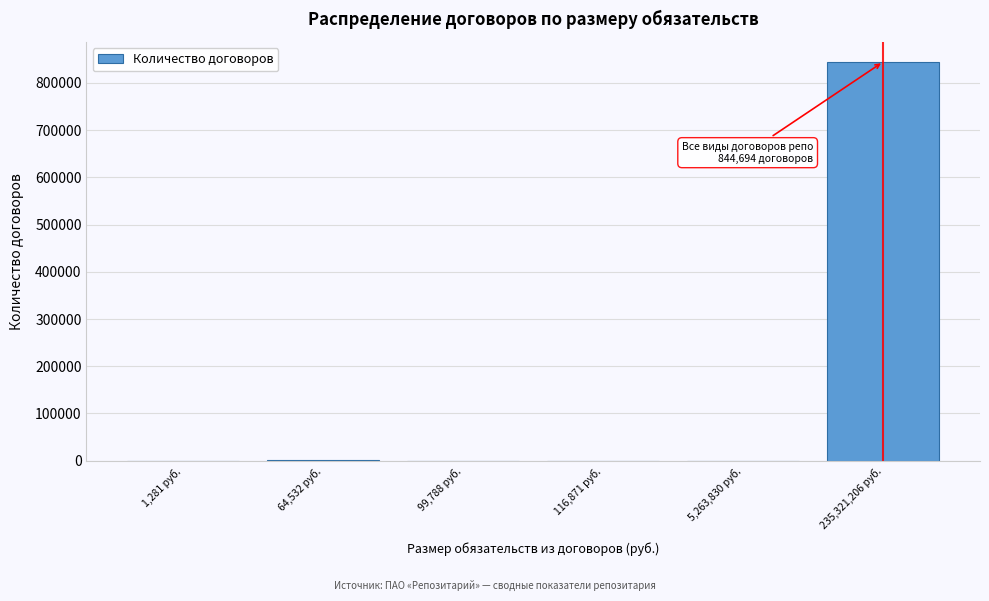

What is the maximum value shown in the chart?

844694